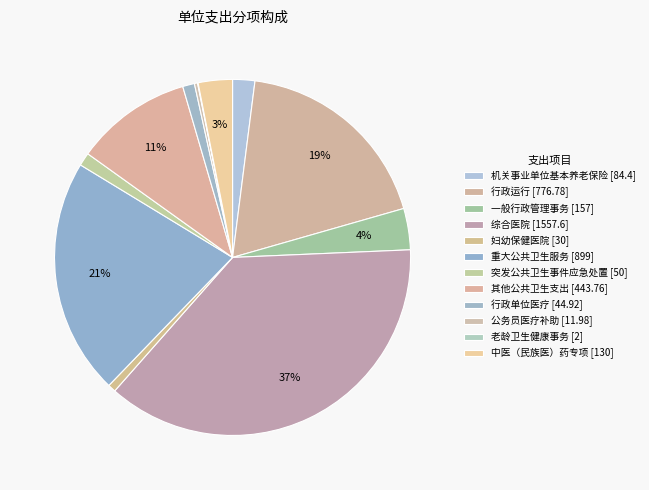

To the nearest percent, what is the average slice percentage?

8%